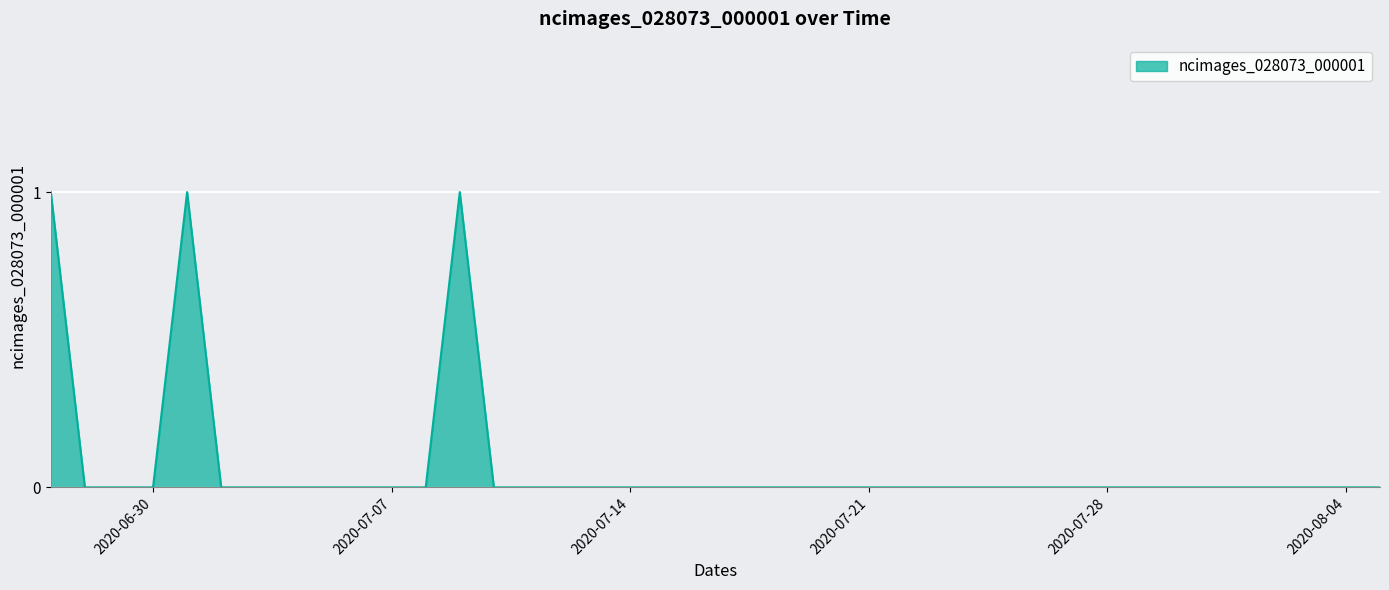

Which label corresponds to the largest value in the chart?

2020-06-27